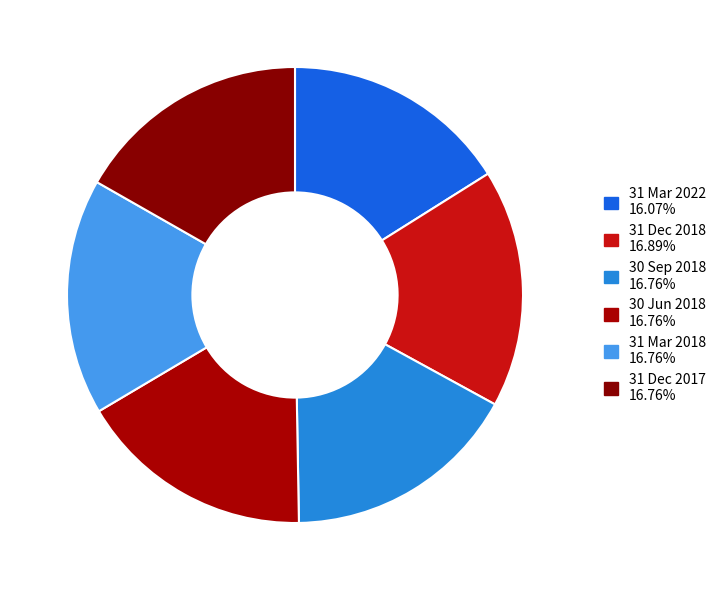

To the nearest percent, what is the combined percentage of 31 Dec 2018 and 30 Jun 2018?

34%